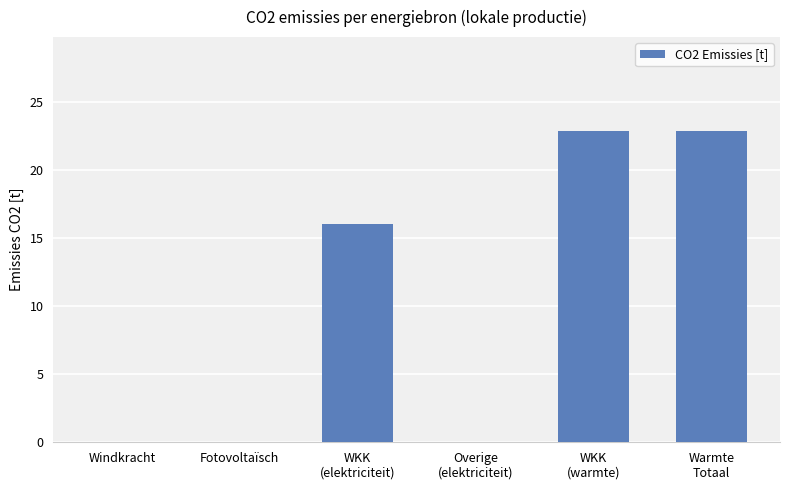

At which label is the value closest to 11?

WKK
(elektriciteit)